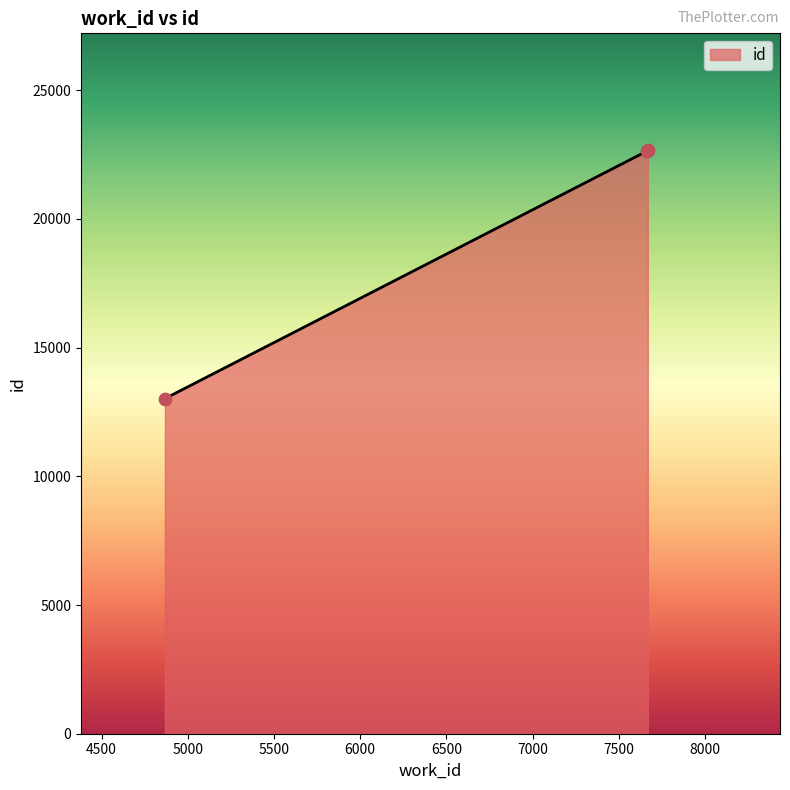

What is the sum of all values?

58336